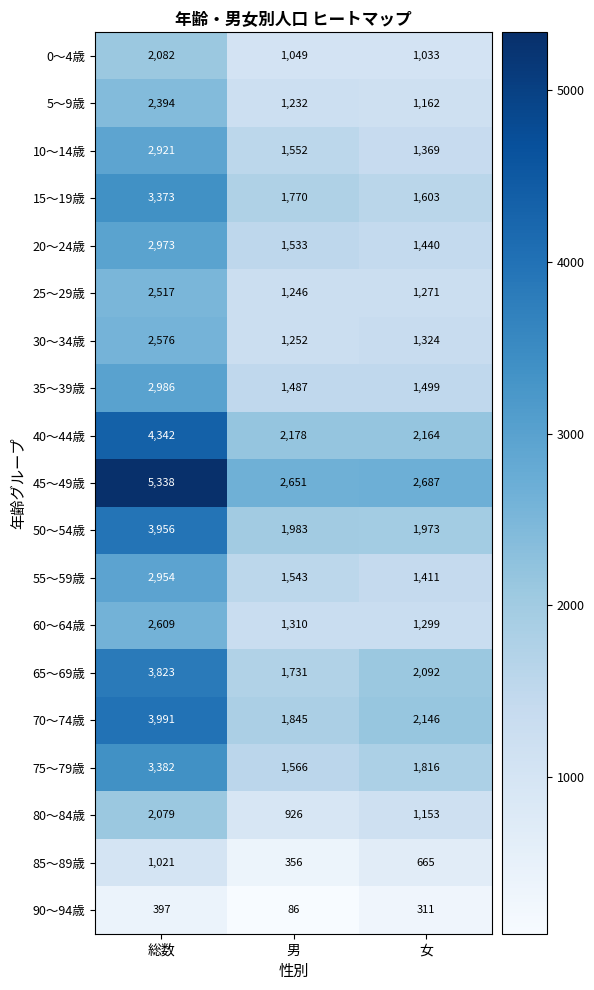

Which series changed the most between 総数 and 女?

45～49歳